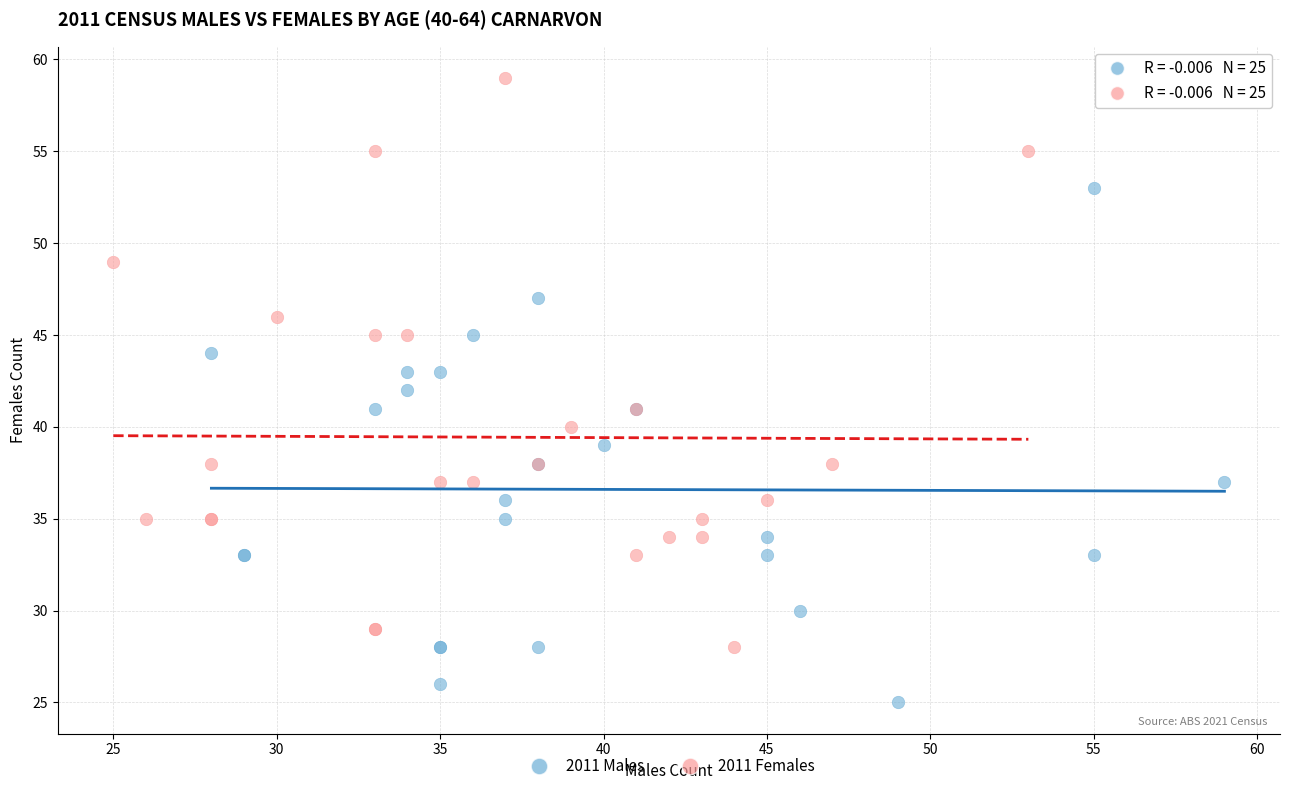

What are all the series names shown in the legend?

2011 Males, 2011 Females